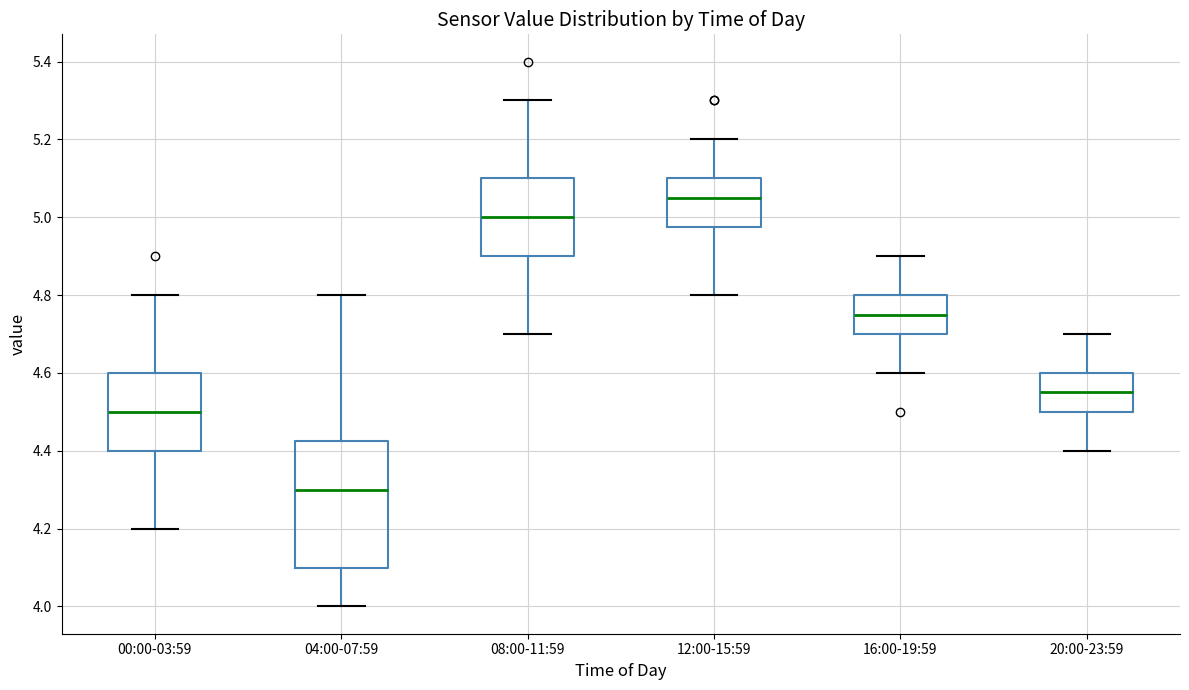

Reading left to right, transcribe this box plot: for each box, give where its median line is, the range the box spans, and where its two whiskers end, as read against the y-axis. The values are not printed on the chart, so give them approximately, as read against the axis.

00:00-03:59: median 4.50, box 4.40 to 4.60, whiskers 4.20 to 4.80
04:00-07:59: median 4.30, box 4.10 to 4.42, whiskers 4.00 to 4.80
08:00-11:59: median 5.00, box 4.90 to 5.10, whiskers 4.70 to 5.30
12:00-15:59: median 5.06, box 4.98 to 5.10, whiskers 4.80 to 5.20
16:00-19:59: median 4.76, box 4.70 to 4.80, whiskers 4.60 to 4.90
20:00-23:59: median 4.56, box 4.50 to 4.60, whiskers 4.40 to 4.70